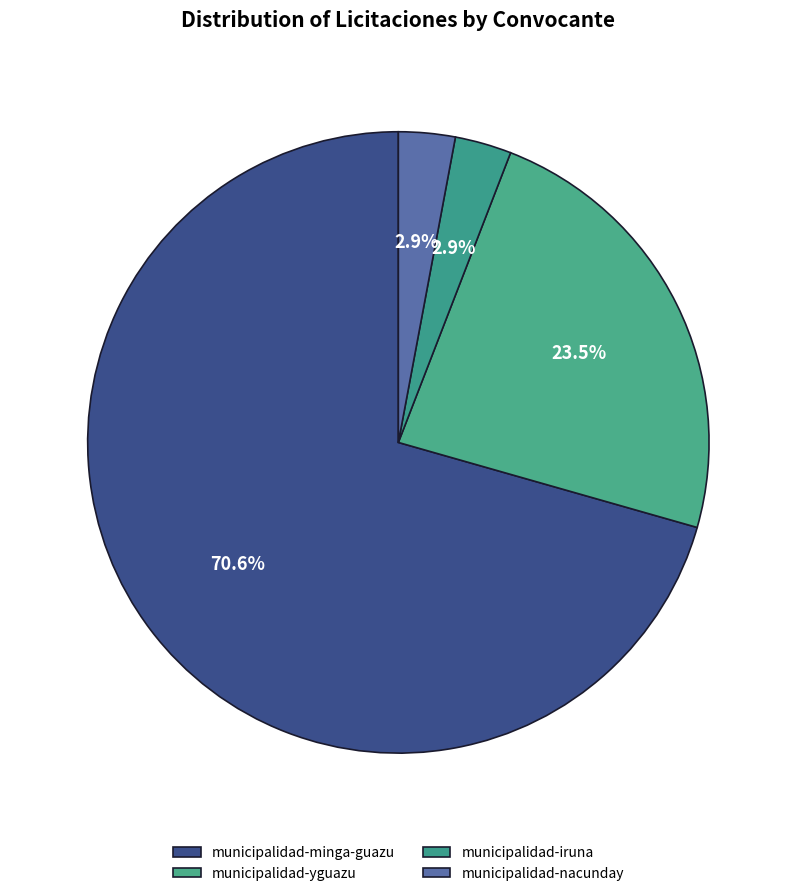

To the nearest percent, what is the combined percentage of municipalidad-iruna and municipalidad-yguazu?

26%